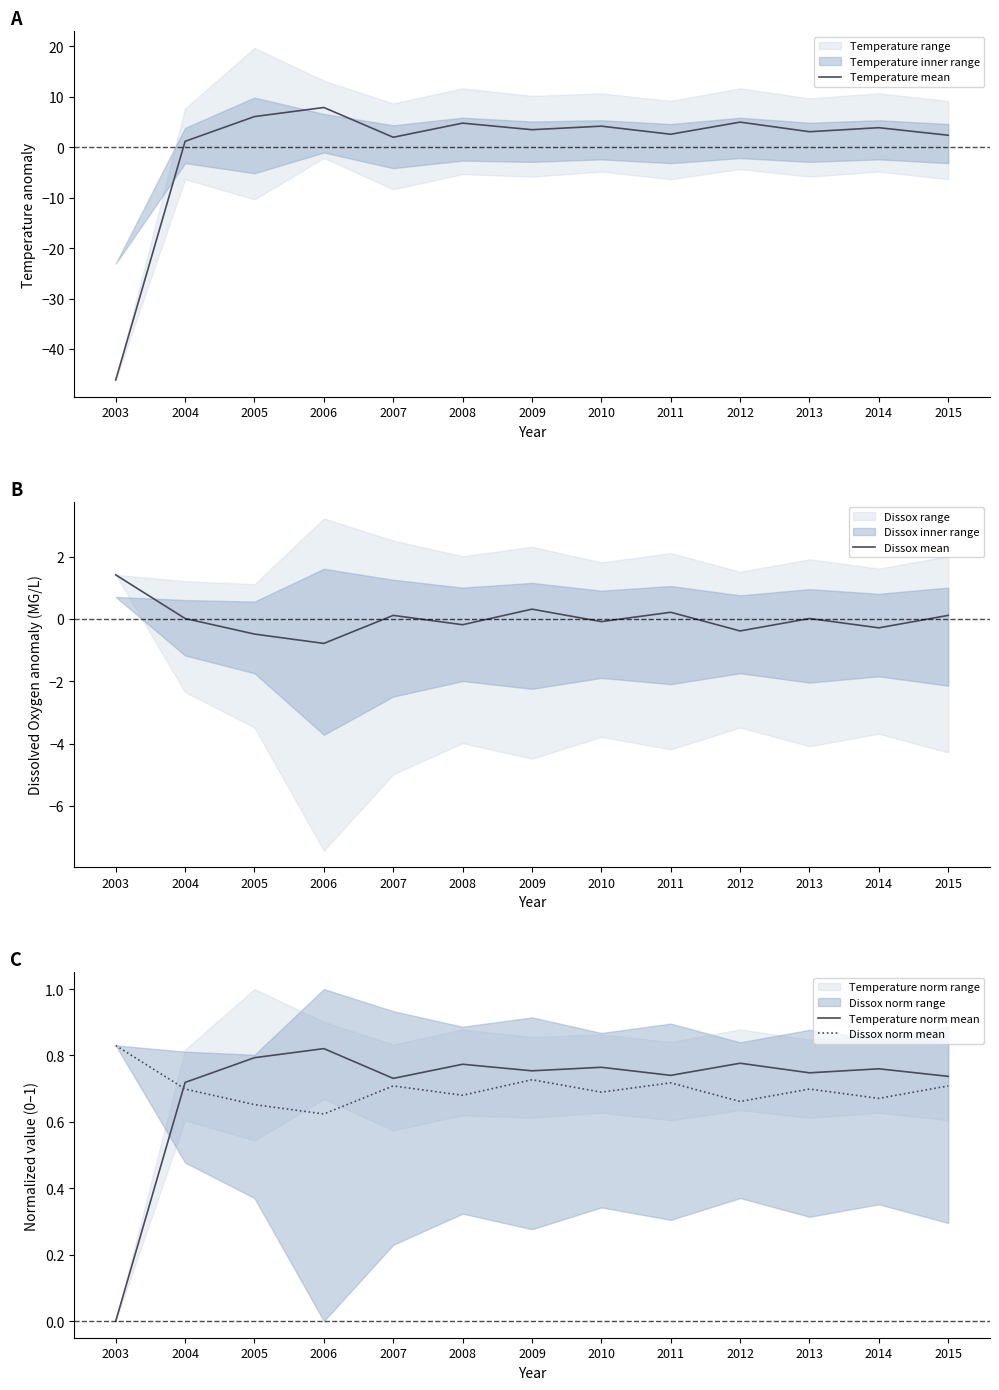

Reading right to left, list all the values displayed in this chart.

Temperature mean: 2015=2.4	2014=3.9	2013=3.1	2012=5.0	2011=2.6	2010=4.2	2009=3.5	2008=4.8	2007=2.0	2006=7.9	2005=6.1	2004=1.2	2003=-46.1
Dissox mean: 2015=0.1	2014=-0.3	2013=0.0	2012=-0.4	2011=0.2	2010=-0.1	2009=0.3	2008=-0.2	2007=0.1	2006=-0.8	2005=-0.5	2004=0.0	2003=1.4
Temperature norm mean: 2015=0.7	2014=0.8	2013=0.7	2012=0.8	2011=0.7	2010=0.8	2009=0.8	2008=0.8	2007=0.7	2006=0.8	2005=0.8	2004=0.7	2003=0.0
Dissox norm mean: 2015=0.7	2014=0.7	2013=0.7	2012=0.7	2011=0.7	2010=0.7	2009=0.7	2008=0.7	2007=0.7	2006=0.6	2005=0.7	2004=0.7	2003=0.8